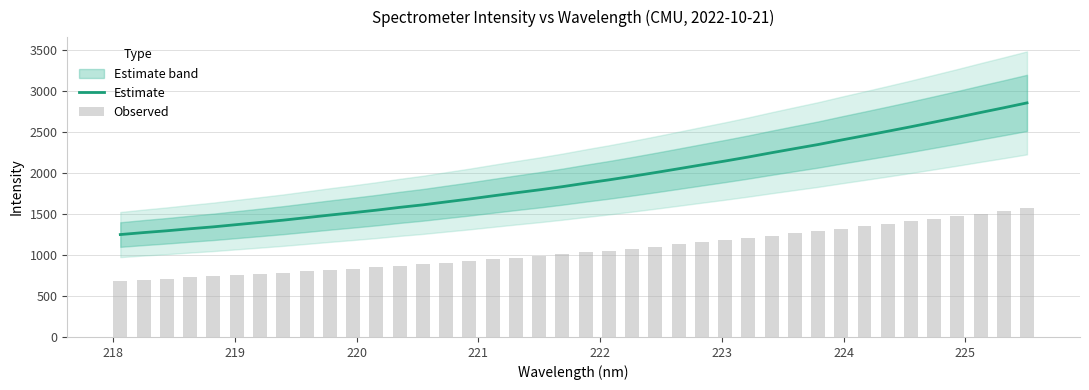

What is the difference between the maximum and second lowest values in the Observed series?

871.3